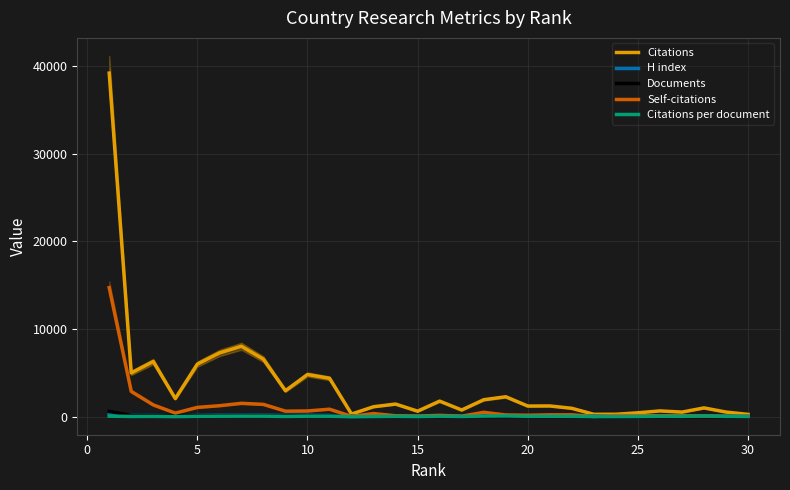

Does the chart have visible grid lines?

Yes